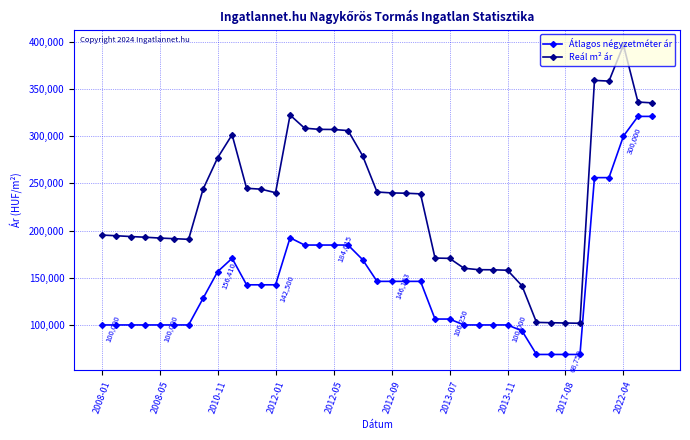

True or false: Átlagos négyzetméter ár has more than 0 points higher than both neighbors.

True